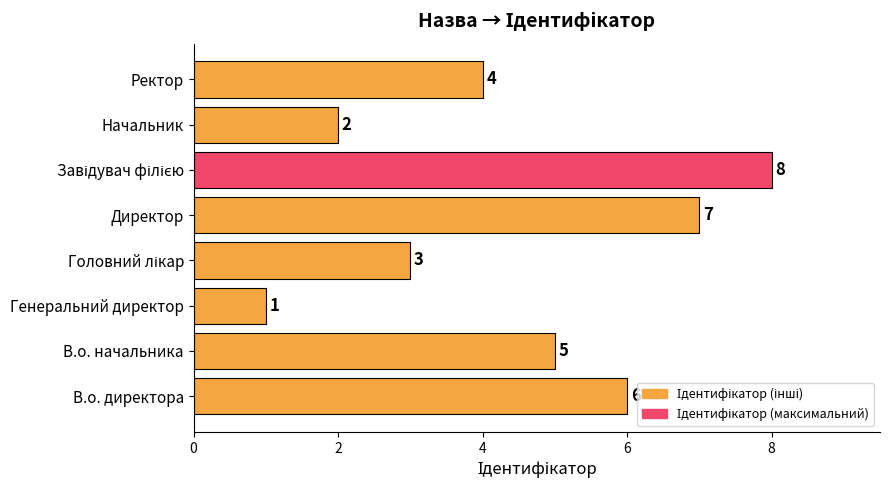

Does the chart contain any negative values?

No